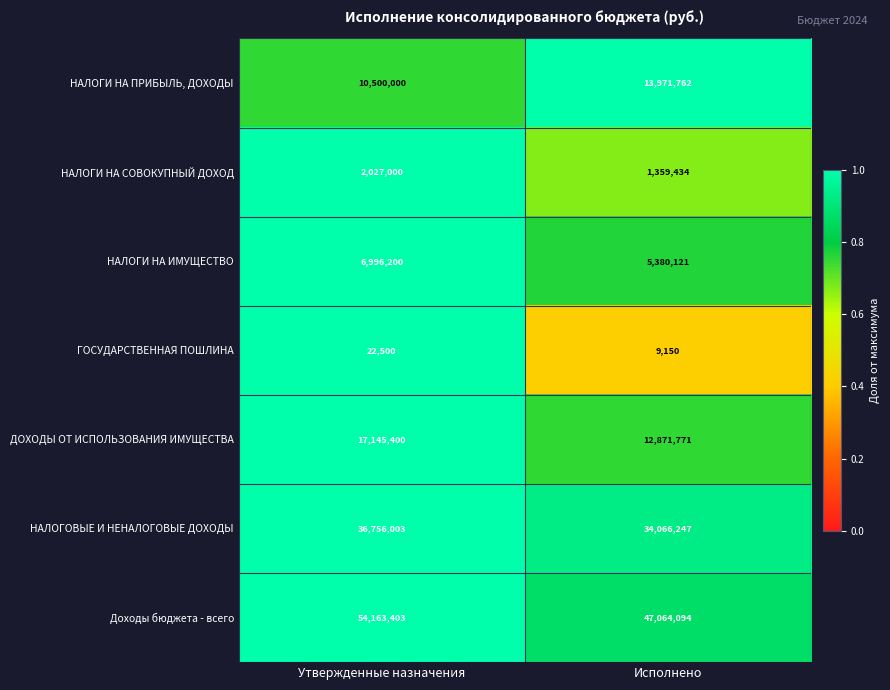

Which label corresponds to the smallest value in the chart?

Исполнено